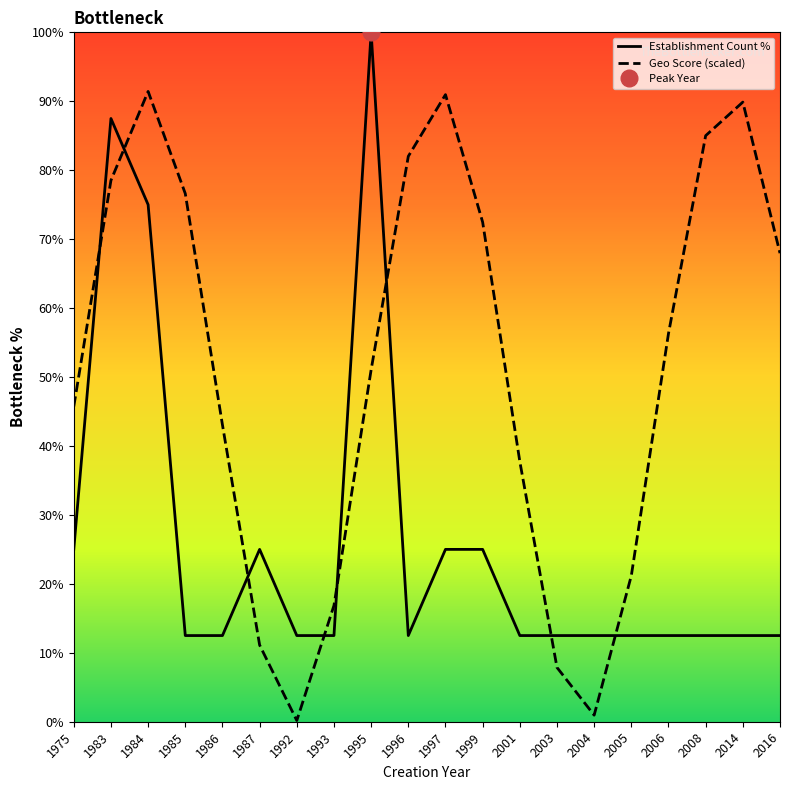

List the series in order of their overall mean, highest first.

Geo Score (scaled), Establishment Count %